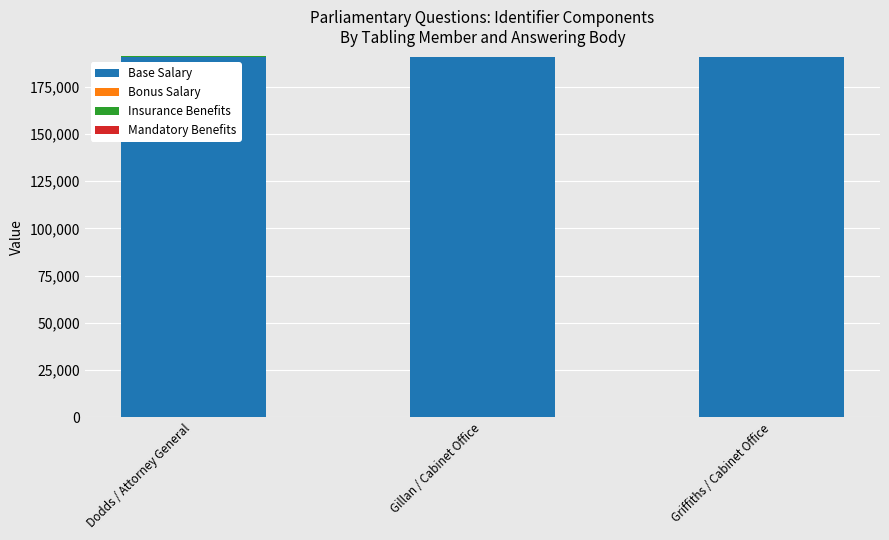

The value of Base Salary at Gillan / Cabinet Office is 190786. True or false?

True